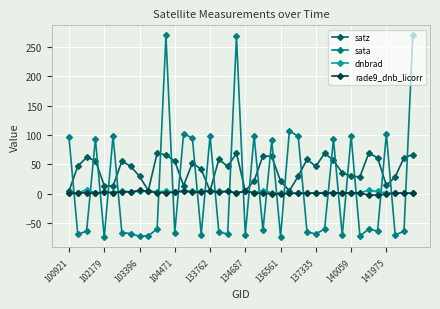

Which series has the largest total across all categories?

satz